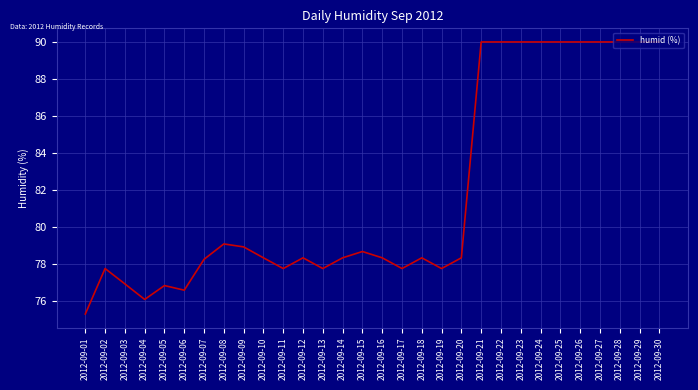

What is the difference between the maximum and minimum values?

14.7